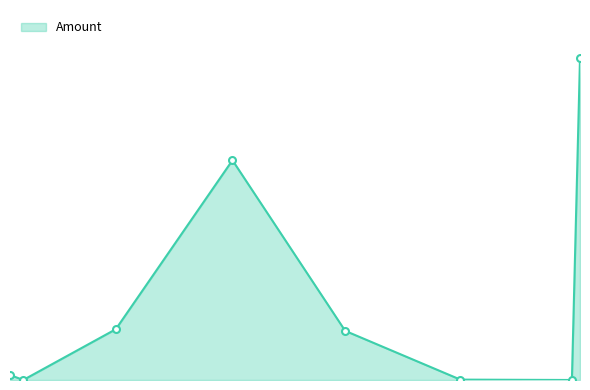

Does the chart have visible grid lines?

No